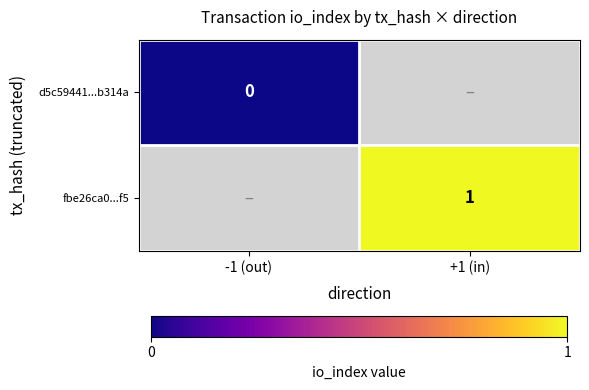

Is the value of fbe26ca0...f5 at +1 (in) greater than the value of d5c59441...b314a at -1 (out)?

Yes